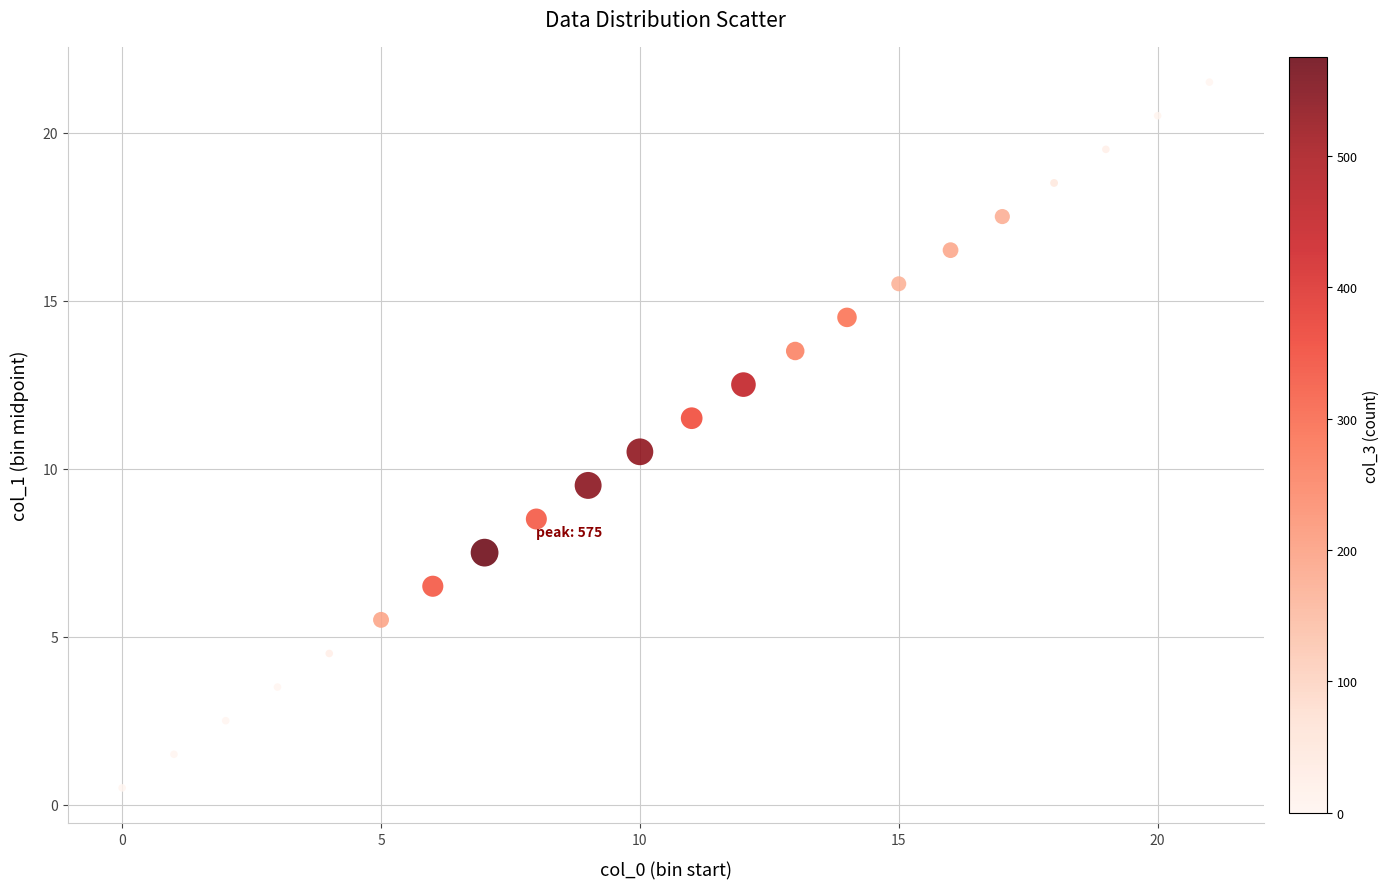

What is the range of Y values (max minus min)?

21.0